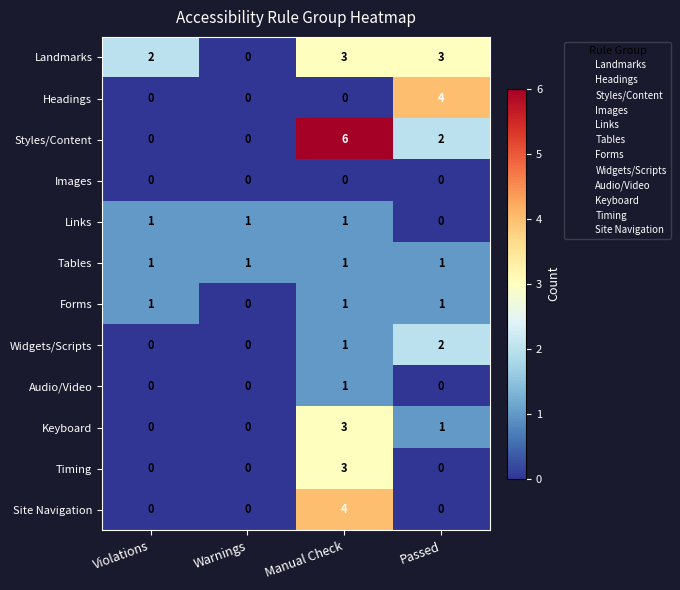

The Headings series shows 7 at Passed. True or false?

False